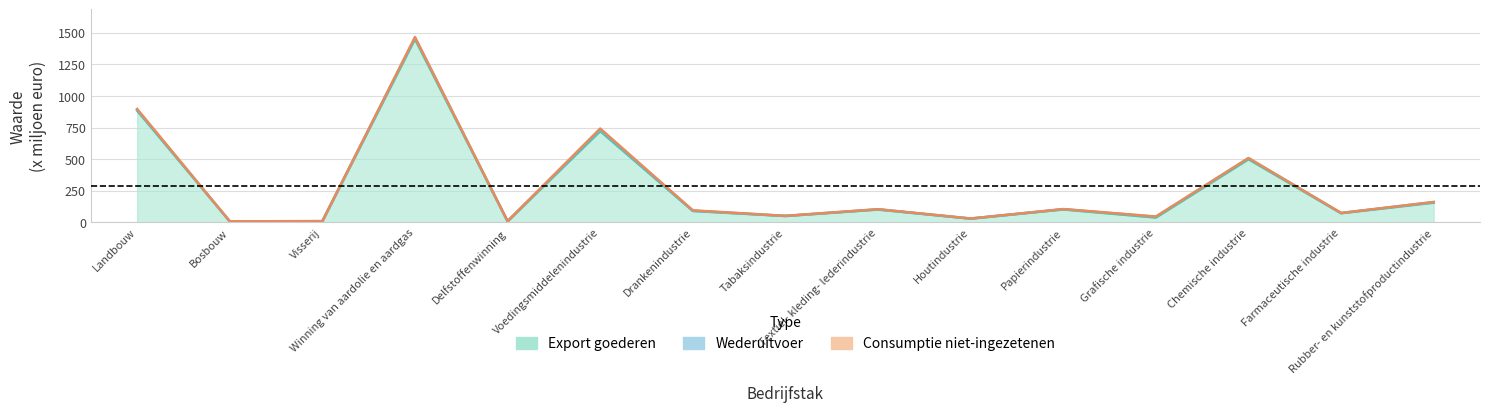

What is the maximum value shown in the chart?

1451